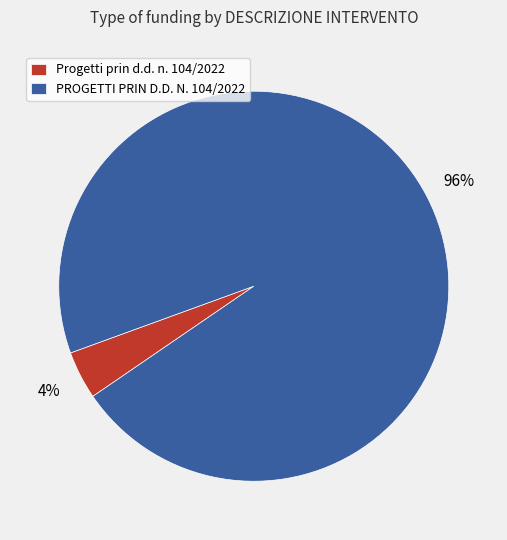

Rank the categories by value from highest to lowest.

PROGETTI PRIN D.D. N. 104/2022, Progetti prin d.d. n. 104/2022